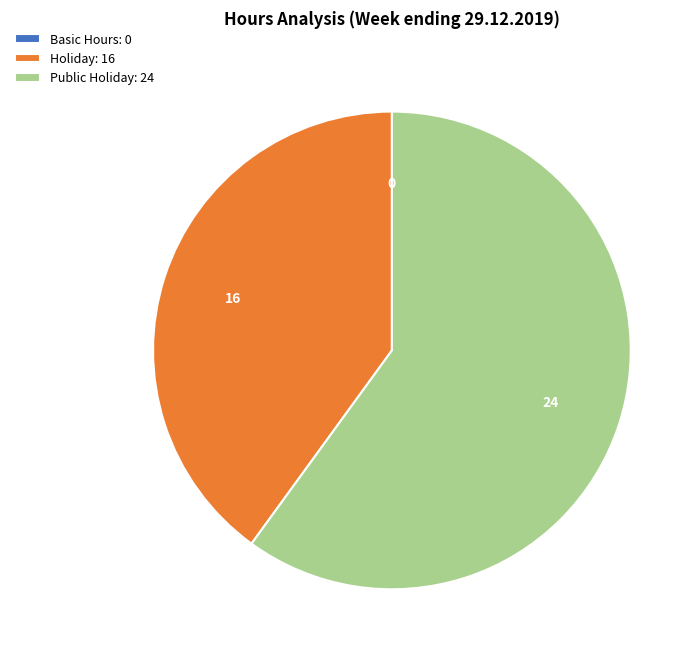

Is there any slice that represents more than half of the pie?

Yes